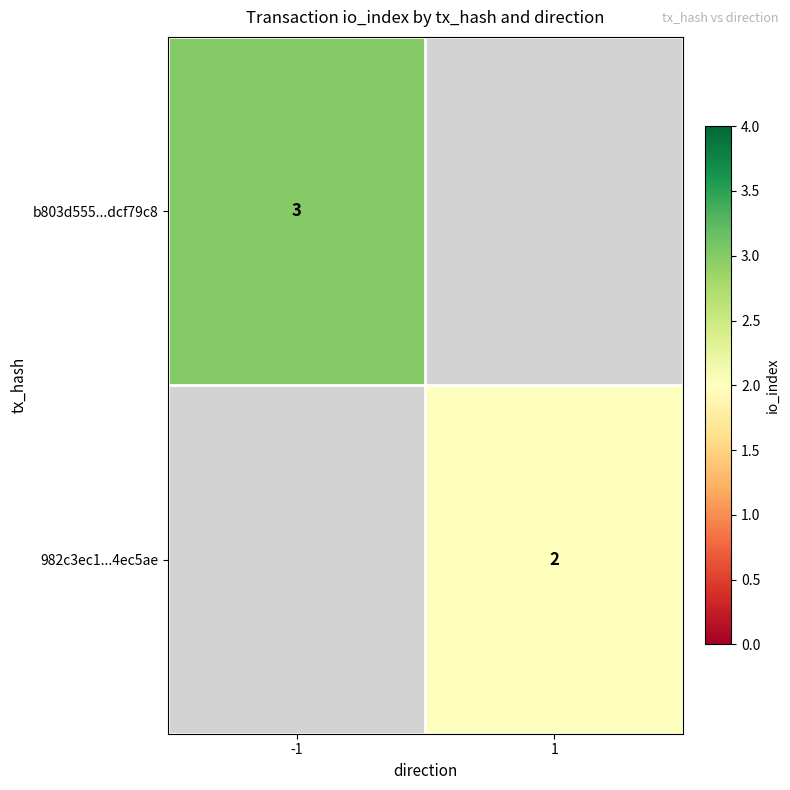

Is it true that 982c3ec1...4ec5ae equals 3 at 1?

False